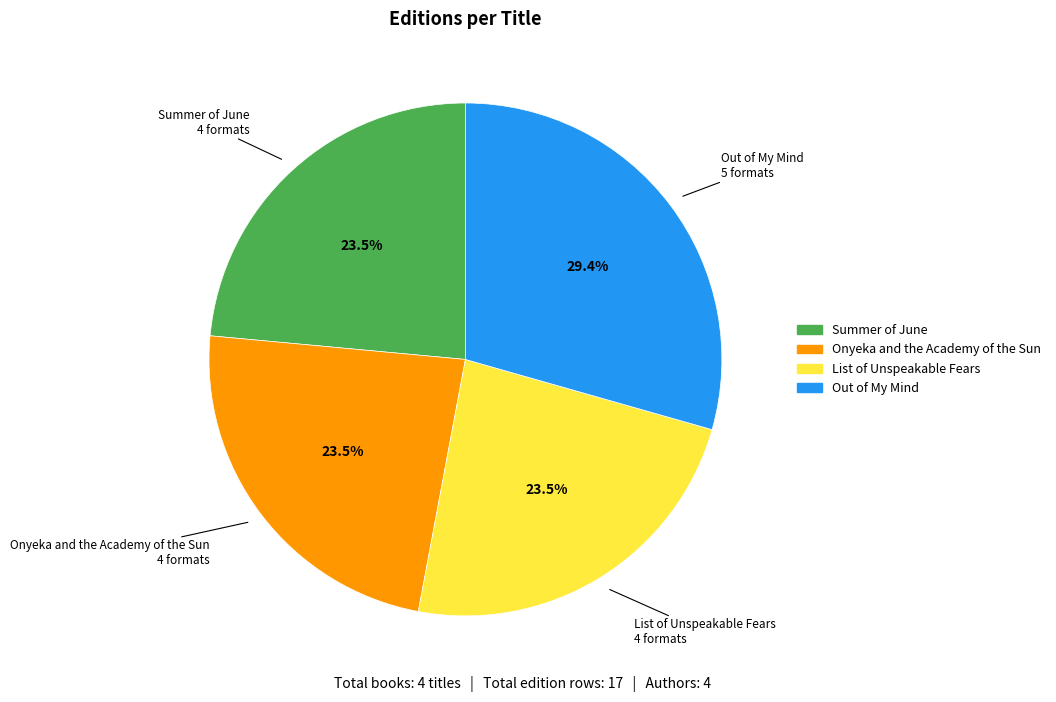

What is the largest slice in the pie chart?

Out of My Mind